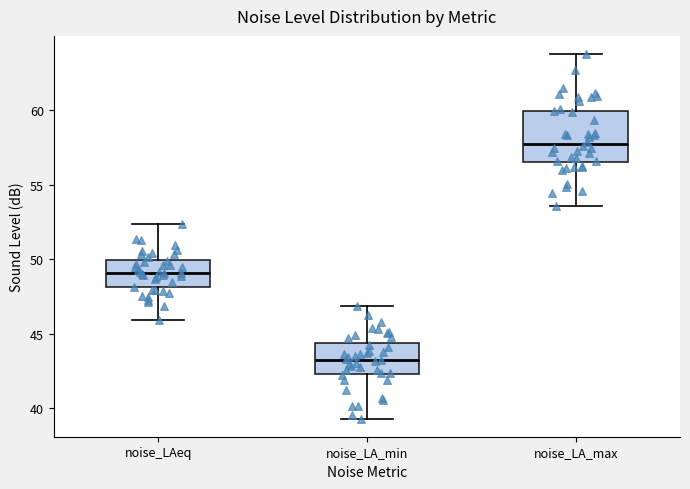

Reading left to right, read every box against the y-axis: the position of its median line, the range the box covers, and the ends of its whiskers. The values are not printed on the chart, so give them approximately, as read against the axis.

noise_LAeq: median 49.0, box 48.0 to 50.0, whiskers 46.0 to 52.5
noise_LA_min: median 43.0, box 42.5 to 44.5, whiskers 39.5 to 47.0
noise_LA_max: median 57.5, box 56.5 to 60.0, whiskers 53.5 to 64.0